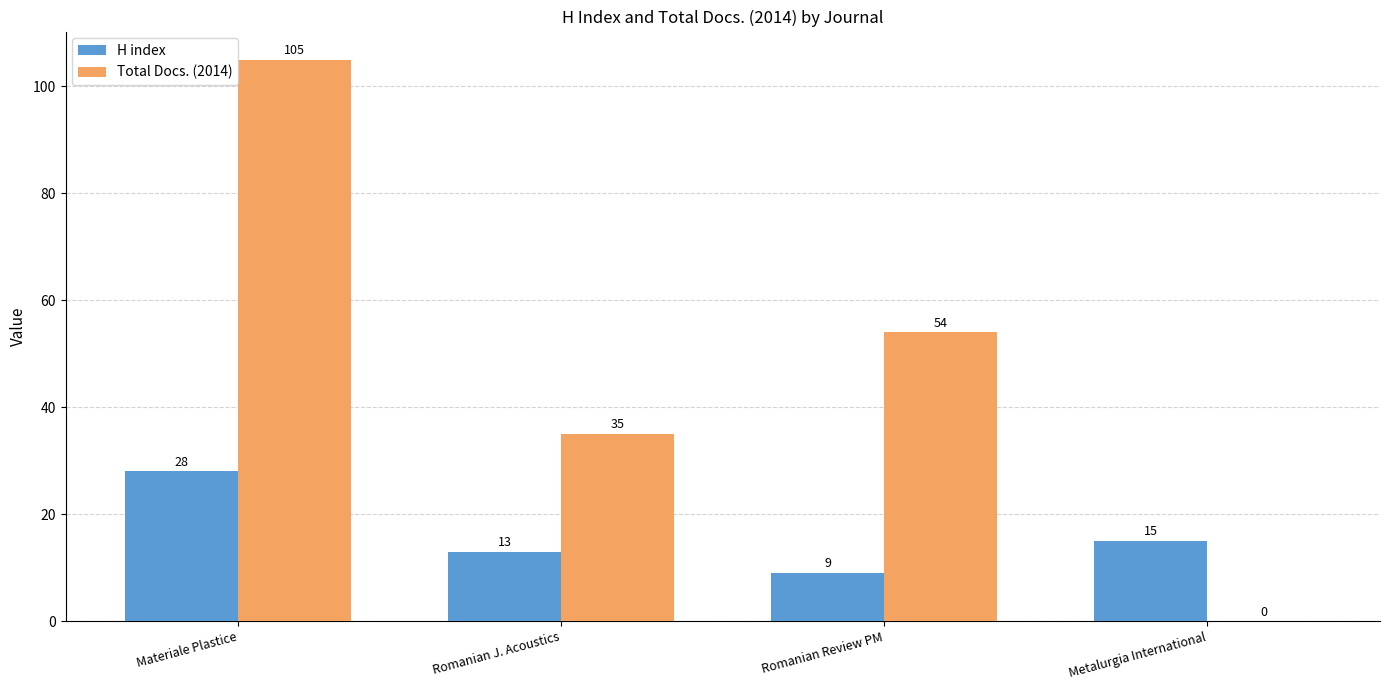

Is it true that H index equals 28 at Materiale Plastice?

True